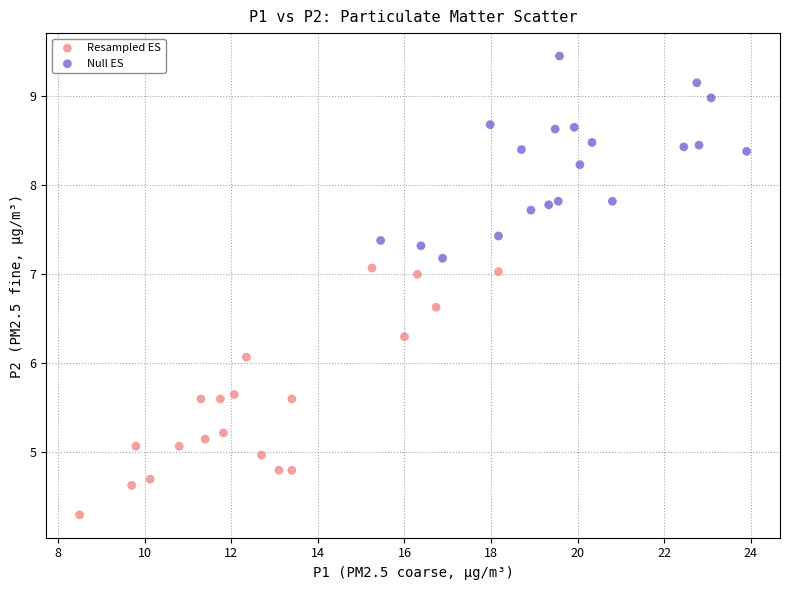

Which series has the largest Y range (max minus min)?

Resampled ES